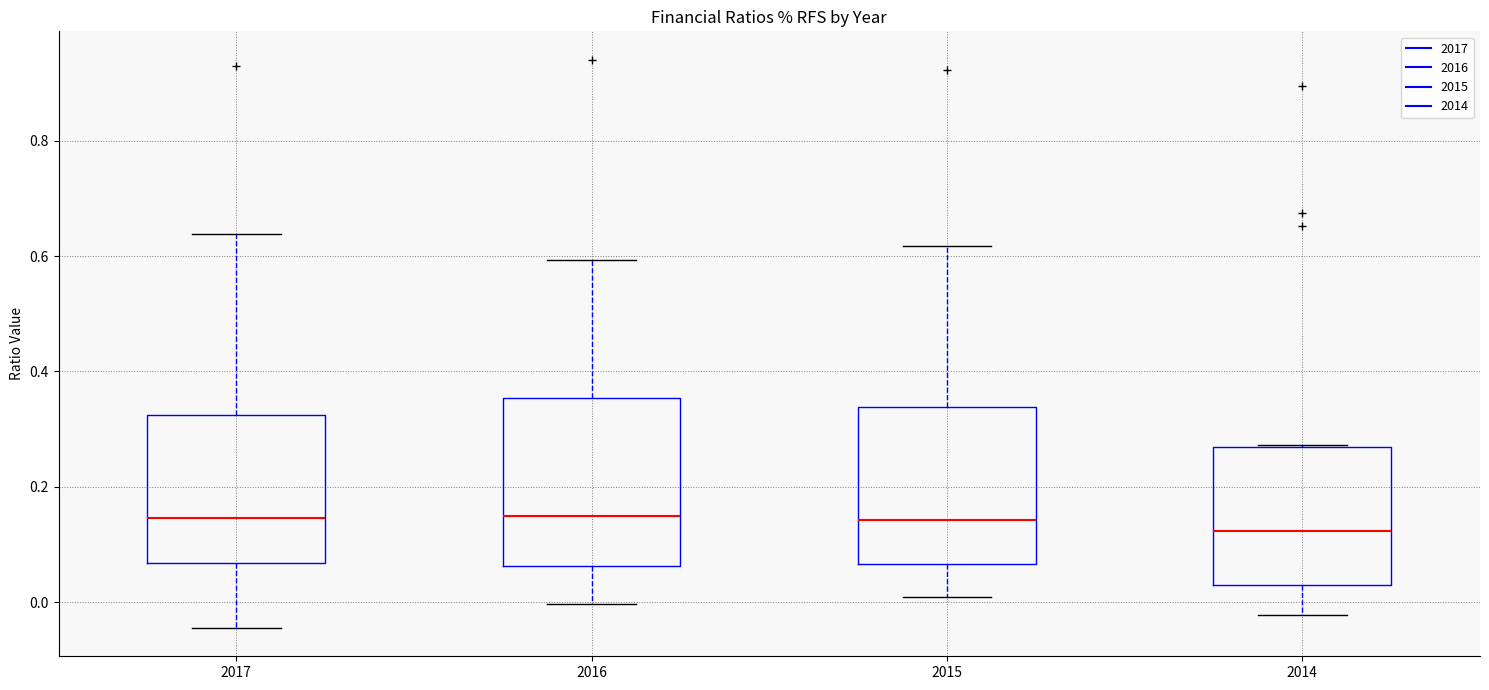

Reading left to right, transcribe this box plot: for each box, give where its median line is, the range the box spans, and where its two whiskers end, as read against the y-axis. The values are not printed on the chart, so give them approximately, as read against the axis.

2017: median 0.14, box 0.06 to 0.32, whiskers -0.04 to 0.64
2016: median 0.14, box 0.06 to 0.36, whiskers 0.00 to 0.60
2015: median 0.14, box 0.06 to 0.34, whiskers 0.00 to 0.62
2014: median 0.12, box 0.04 to 0.26, whiskers -0.02 to 0.28